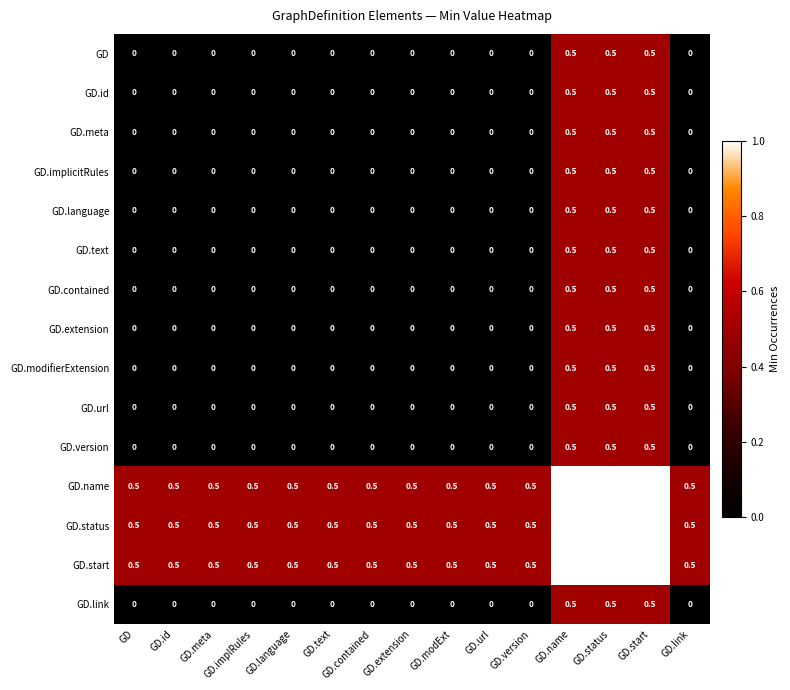

What is the difference between the maximum and minimum values in the GD.extension series?

0.5